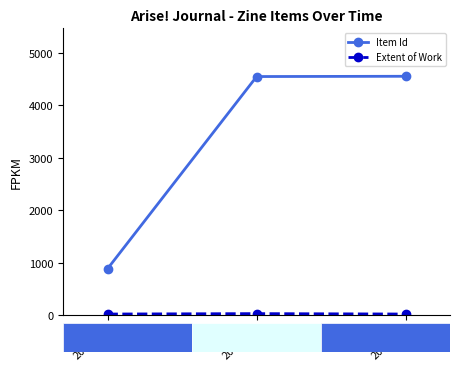

What is the difference between the Extent of Work values at 2003-09 and 2003-07?

8